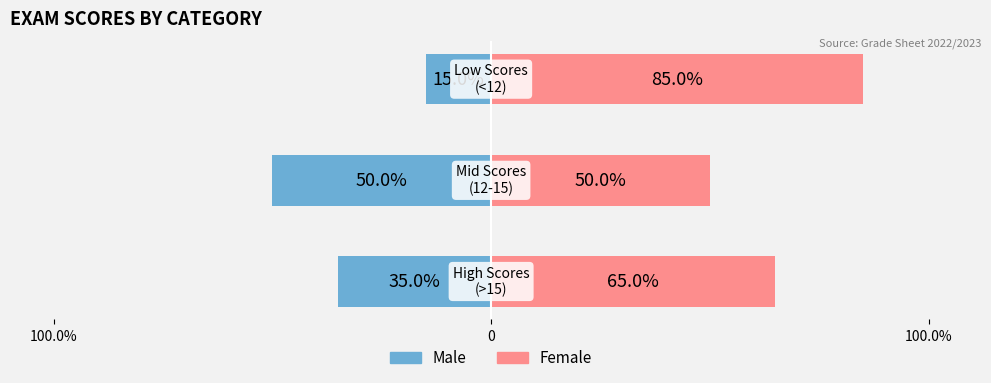

Is the value of Male at 100.0% greater than the value of Female at 100.0%?

No